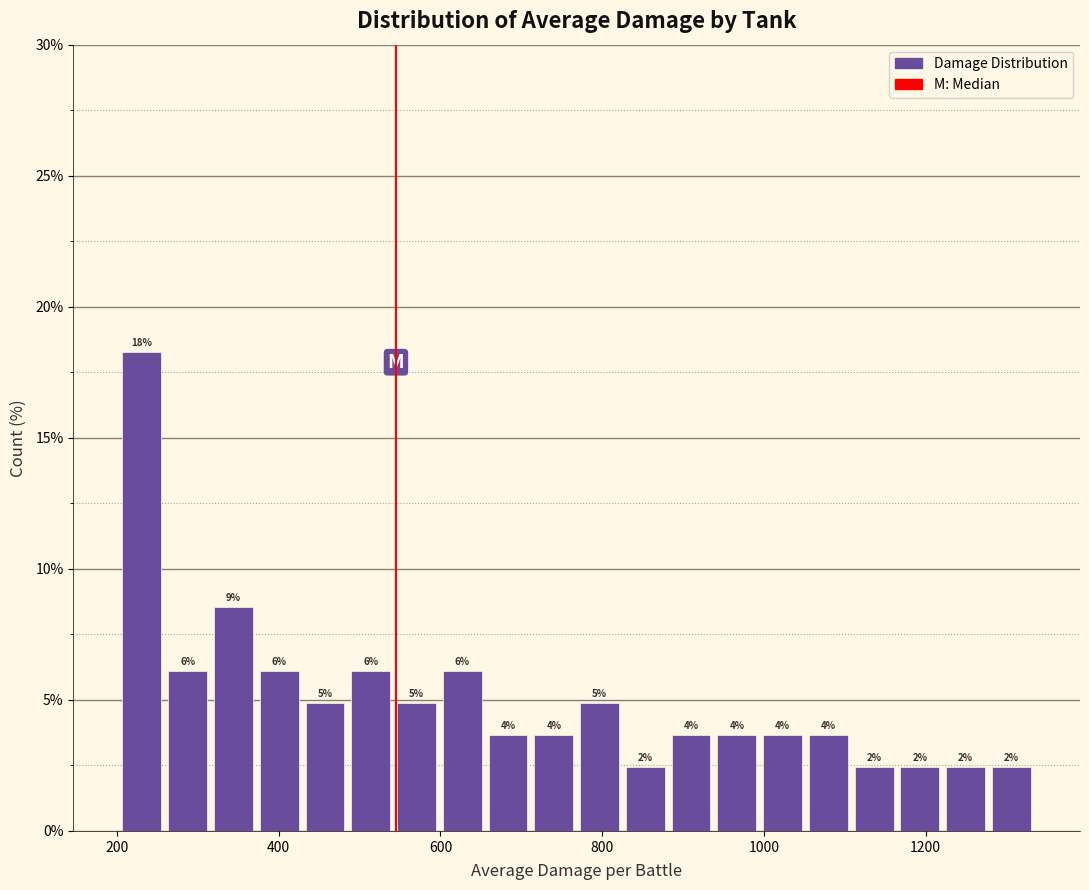

Around what value on the x-axis is the tallest bar? Give the approximate position of its centre, as read against the axis.

240